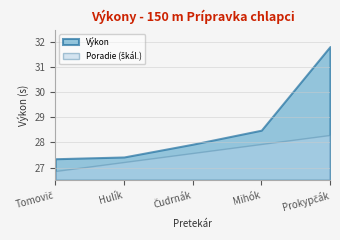

What is the smallest value displayed?

26.9